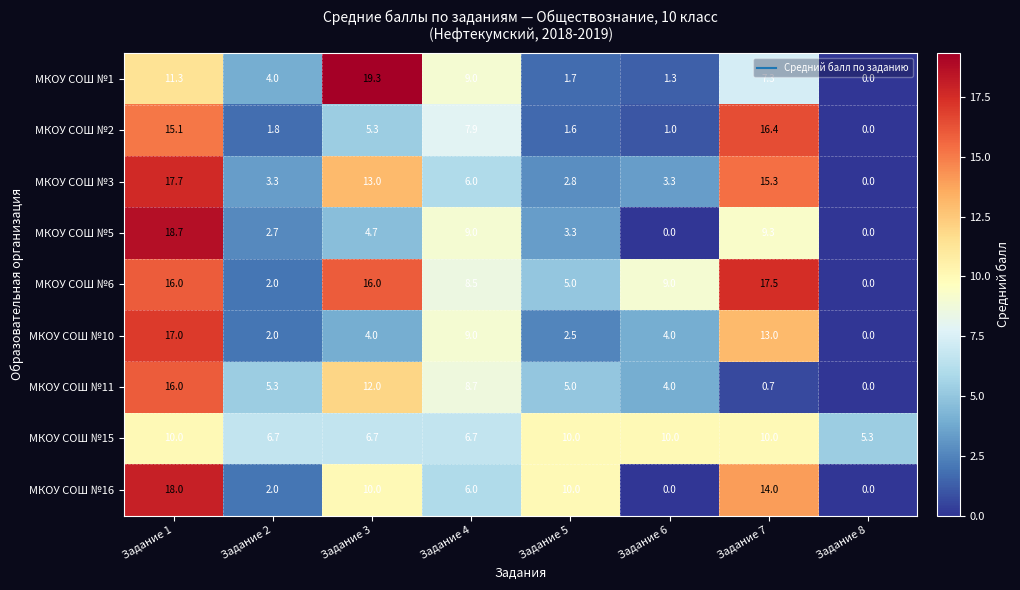

True or false: МКОУ СОШ №11 has a value of 8.6 at Задание 2.

False